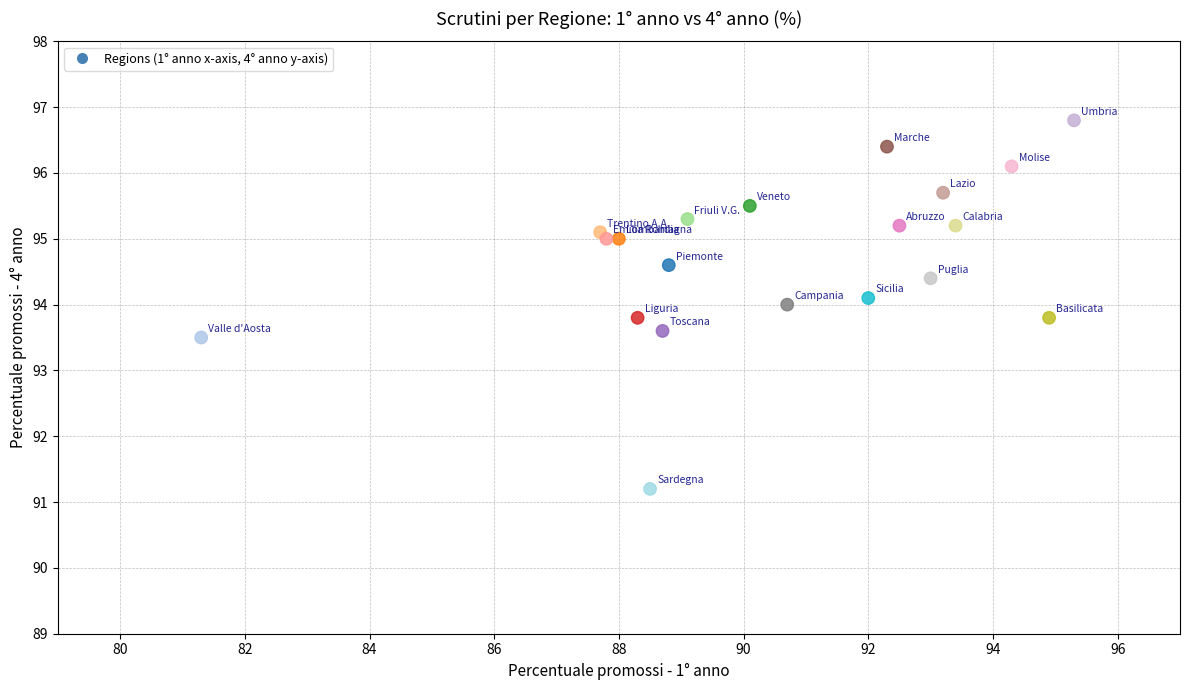

What is the range of X values (max minus min)?

14.0